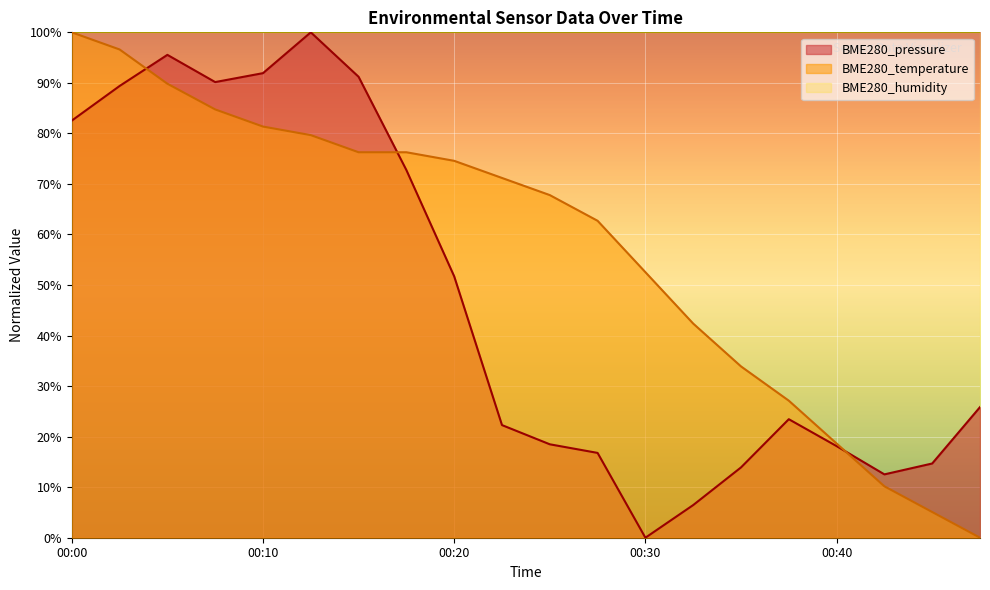

True or false: BME280_pressure and BME280_temperature intersect in this chart.

True